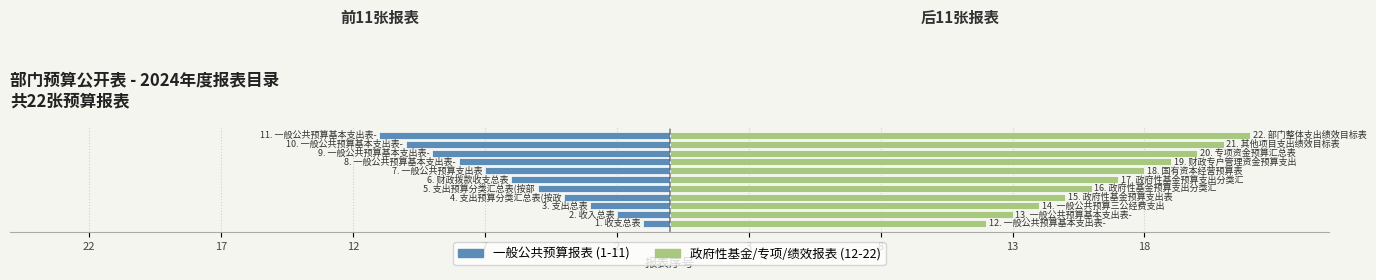

What is the sum of the 政府性基金/专项预算 values at 8 and 22?

30